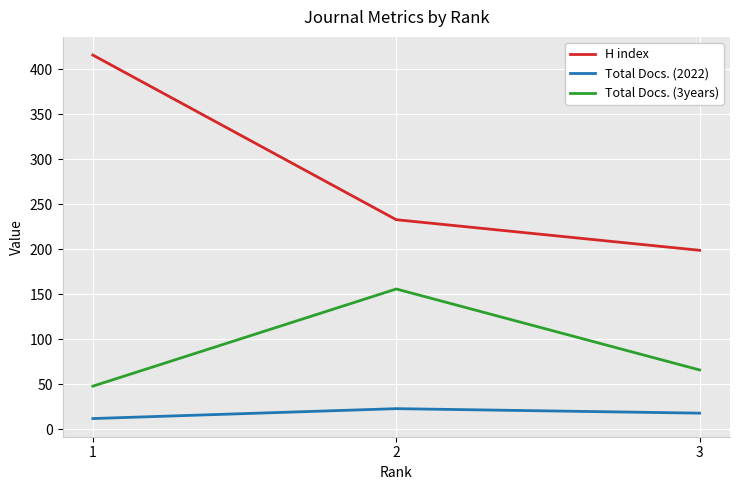

What are all the series names shown in the legend?

H index, Total Docs. (2022), Total Docs. (3years)